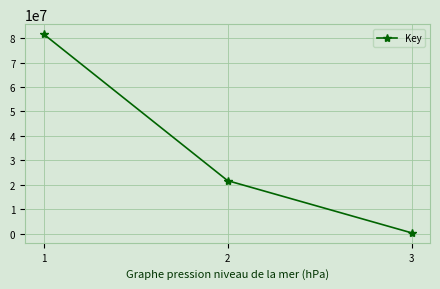

At which label does the data first exceed 21655491?

1